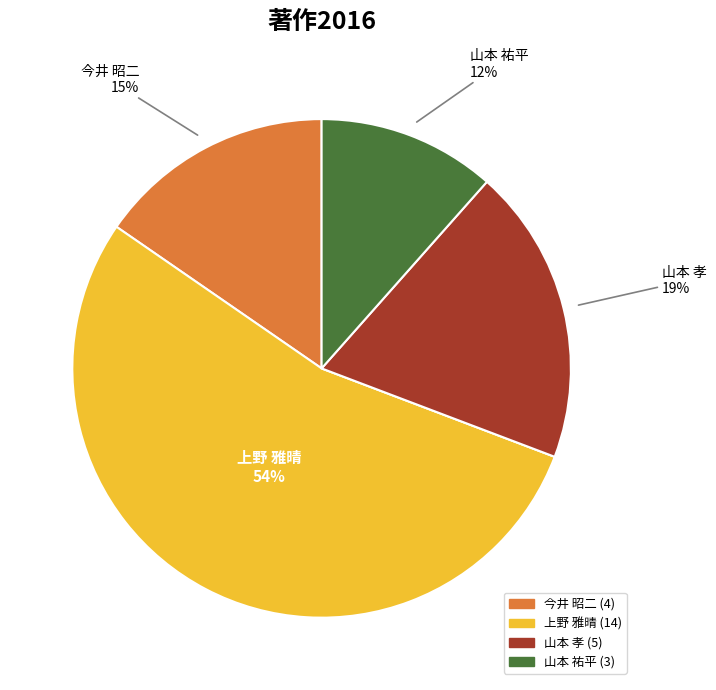

To the nearest percent, what is the difference between the largest and smallest slice percentages?

54%